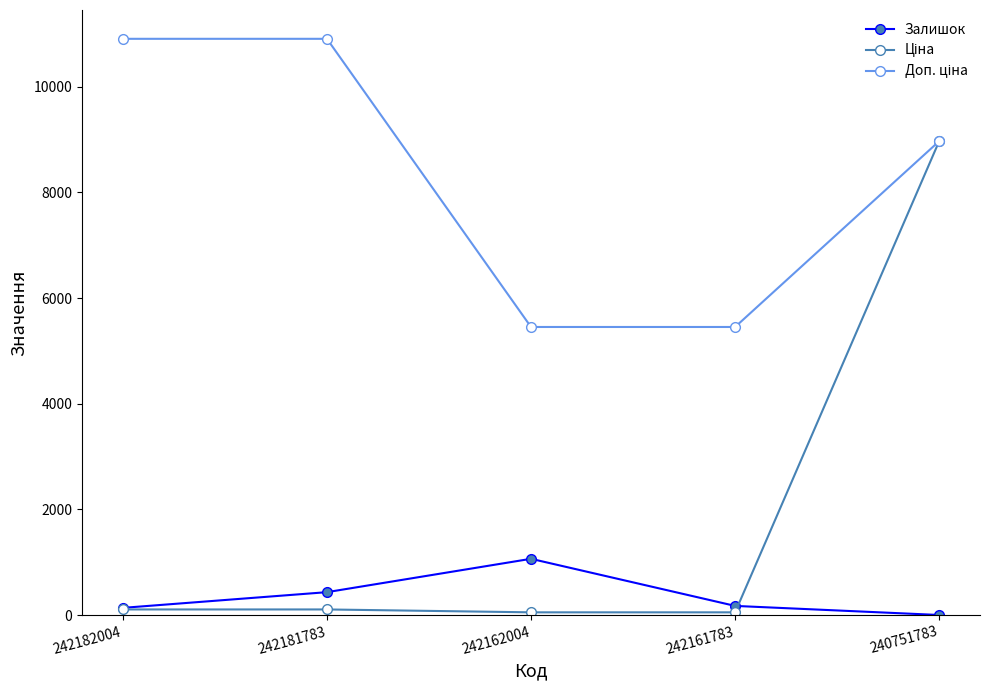

At which category is the sum across all series the highest?

240751783